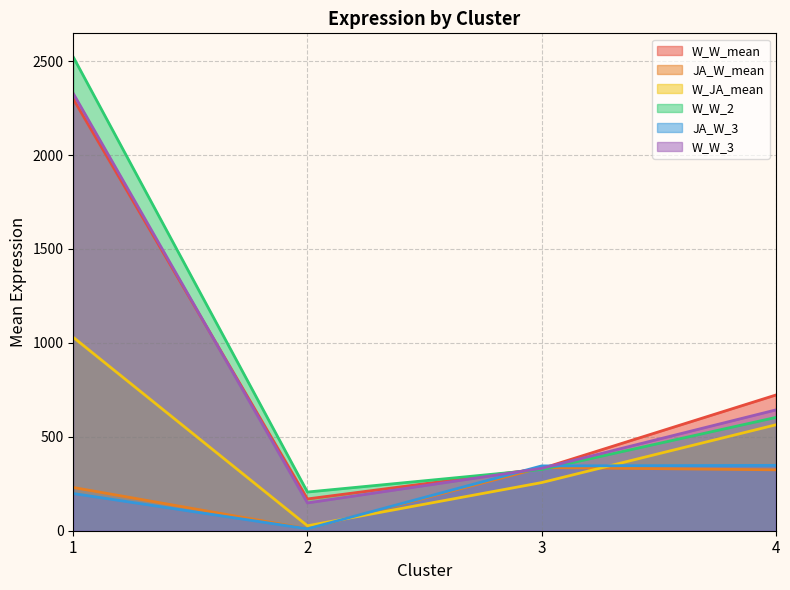

List the series in order of their peak value, lowest first.

JA_W_mean, JA_W_3, W_JA_mean, W_W_mean, W_W_3, W_W_2